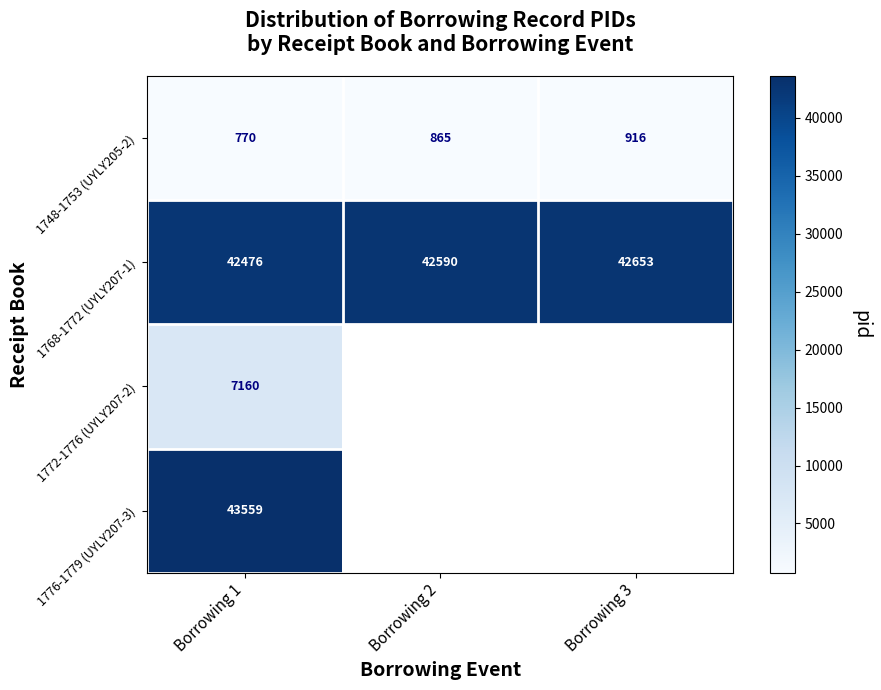

Is it true that 1748-1753 (UYLY205-2) equals 248 at Borrowing 2?

False